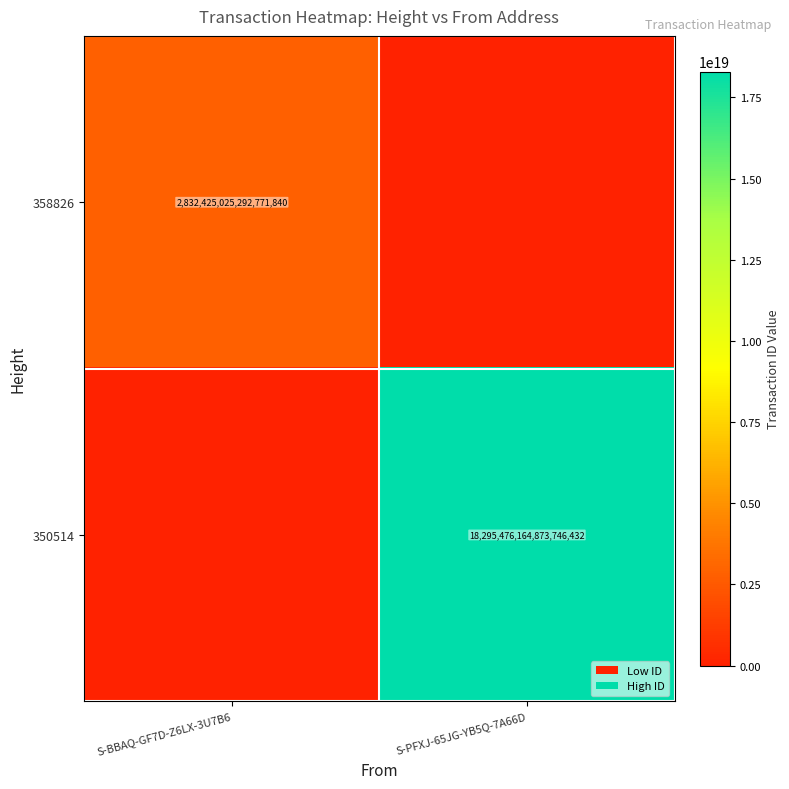

Is it true that 350514 equals 28377558264323248128 at S-PFXJ-65JG-YB5Q-7A66D?

False